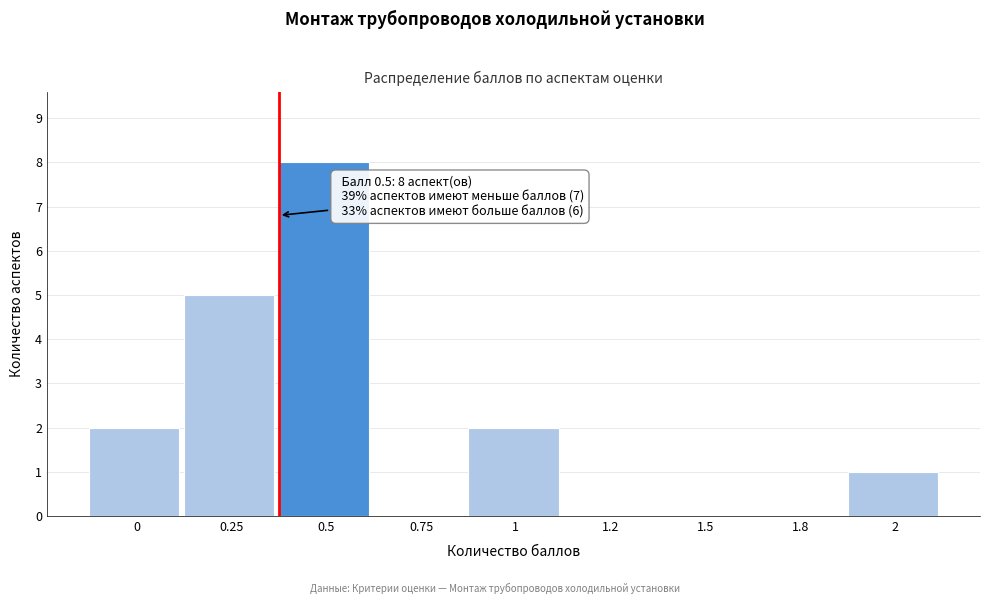

Reading left to right, extract all data points from this chart.

0=2	0.25=5	0.5=8	0.75=0	1=2	1.2=0	1.5=0	1.8=0	2=1